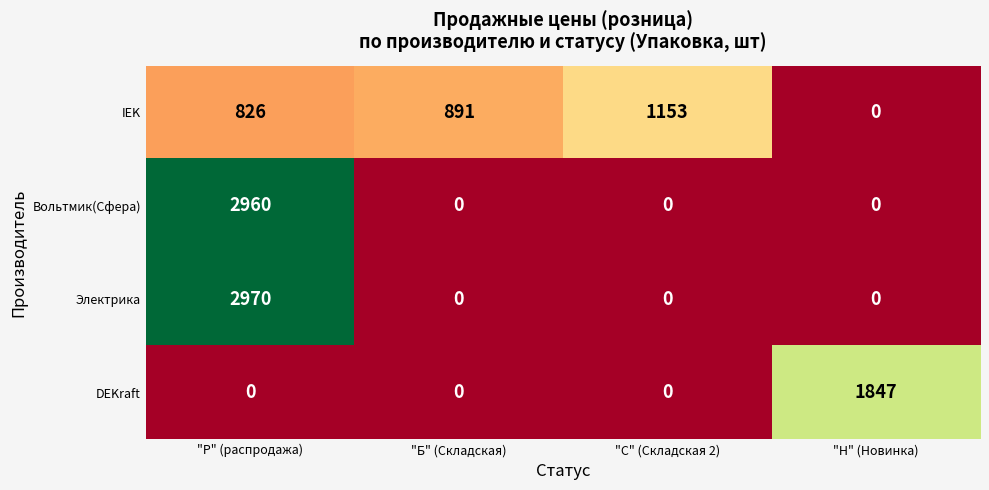

How many positive values does the Вольтмик(Сфера) series have?

1